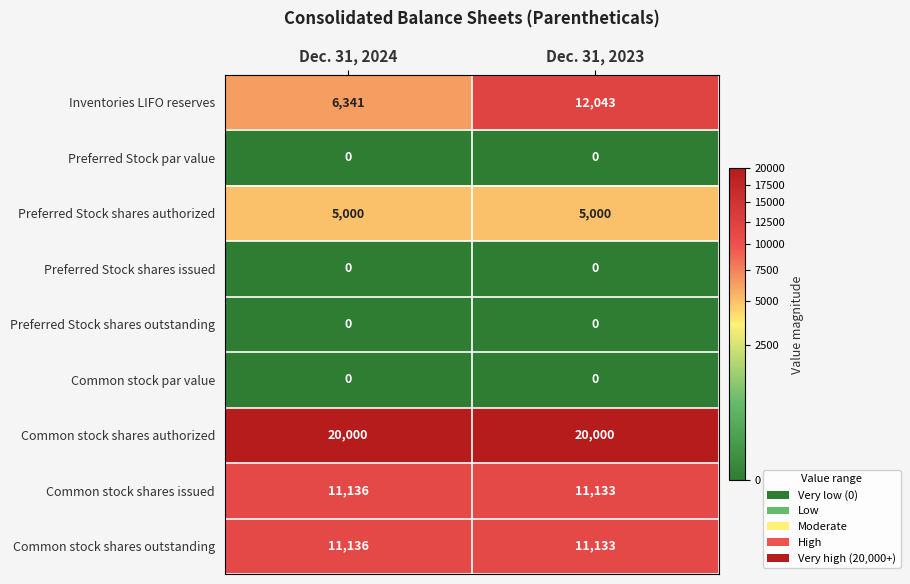

At how many categories does at least one series exceed 18455?

2